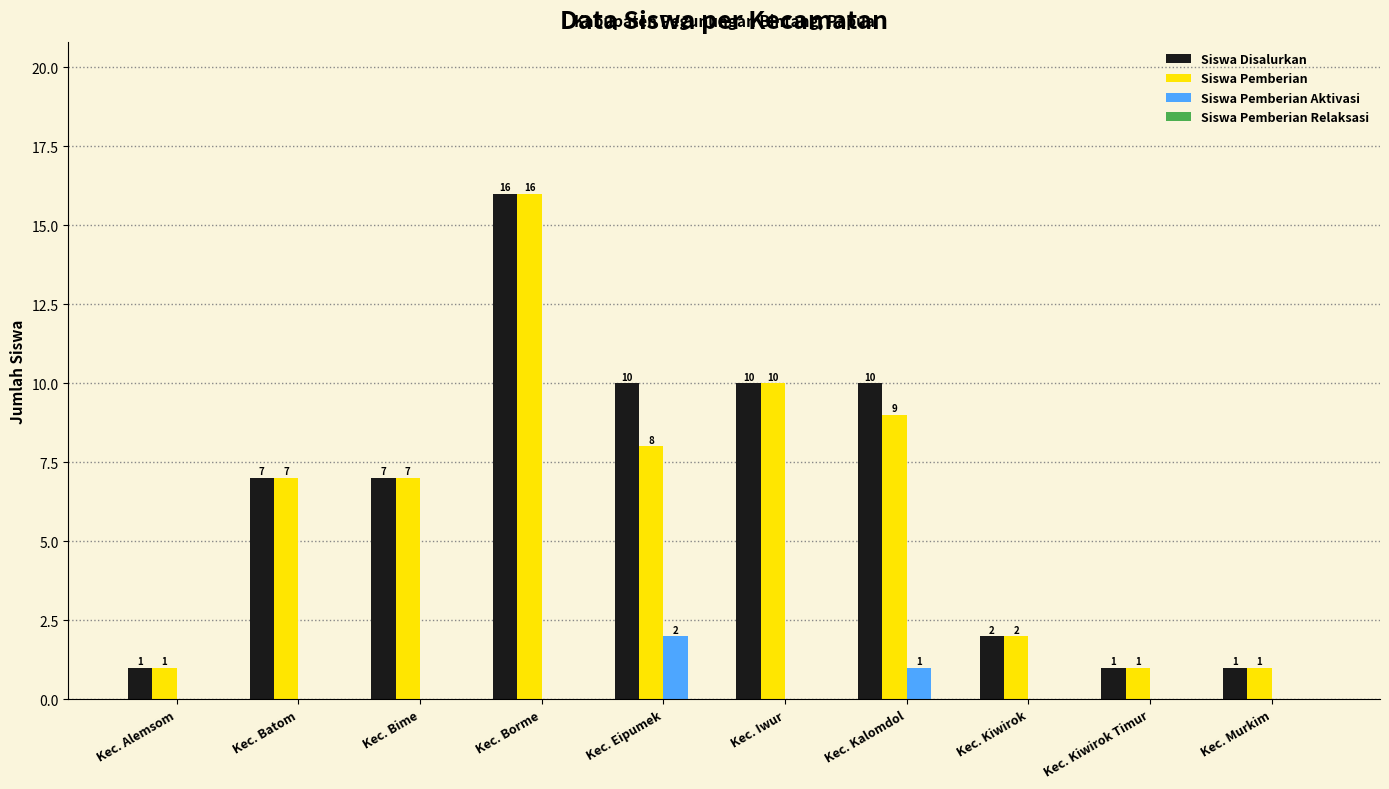

What is the sum of all Siswa Pemberian Aktivasi values?

3